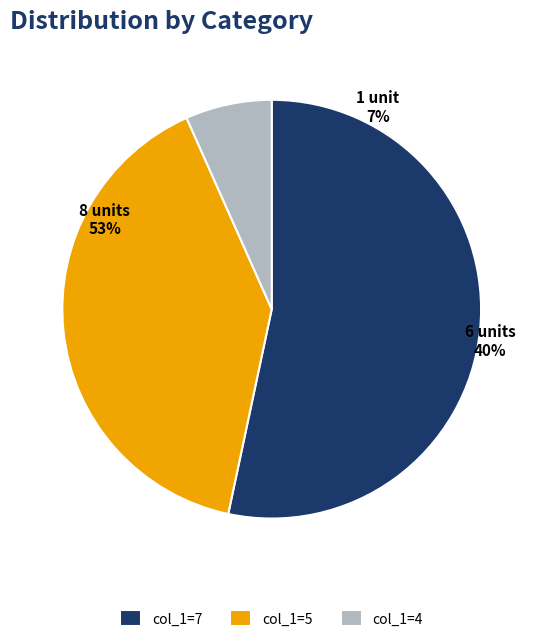

Does 2 represent more than half of the total?

No